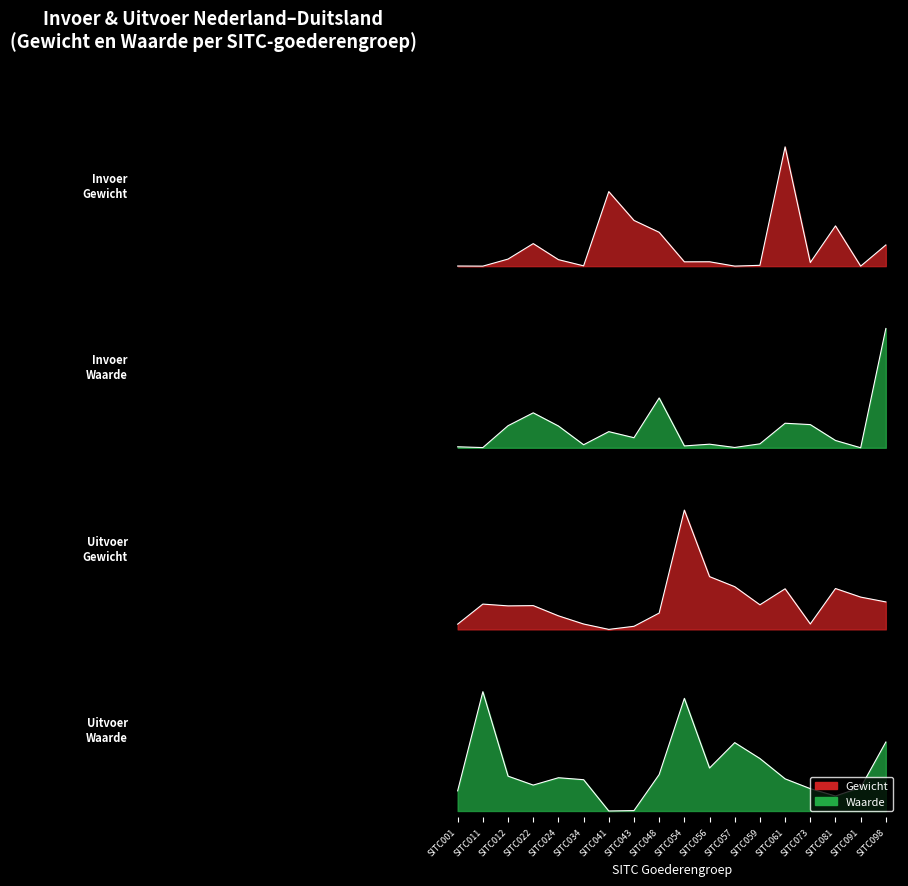

List the series in order of their peak value, lowest first.

invoer_gewicht, invoer_waarde, uitvoer_gewicht, uitvoer_waarde